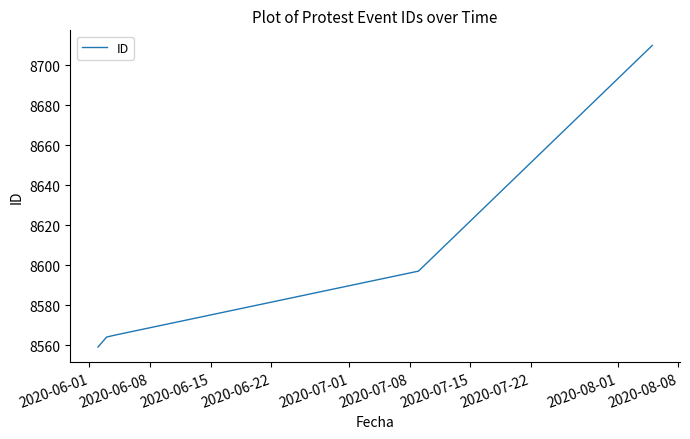

What is the difference between the second highest and second lowest values?

33